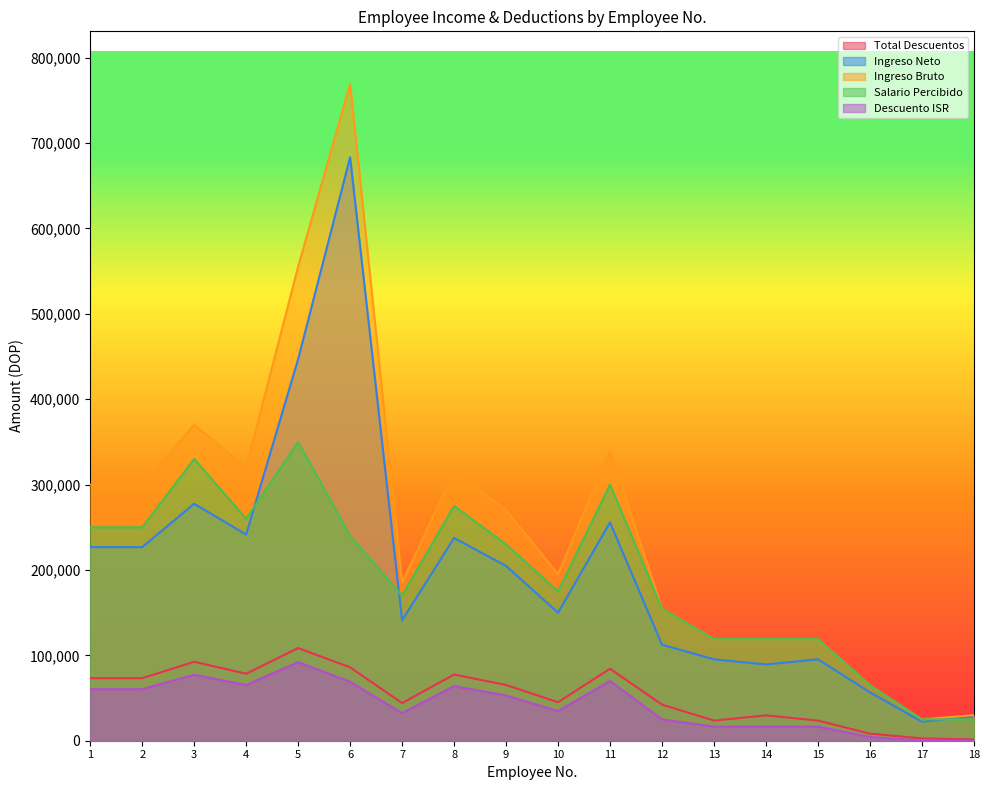

How many times do Ingreso Neto and Salario Percibido cross each other?

3